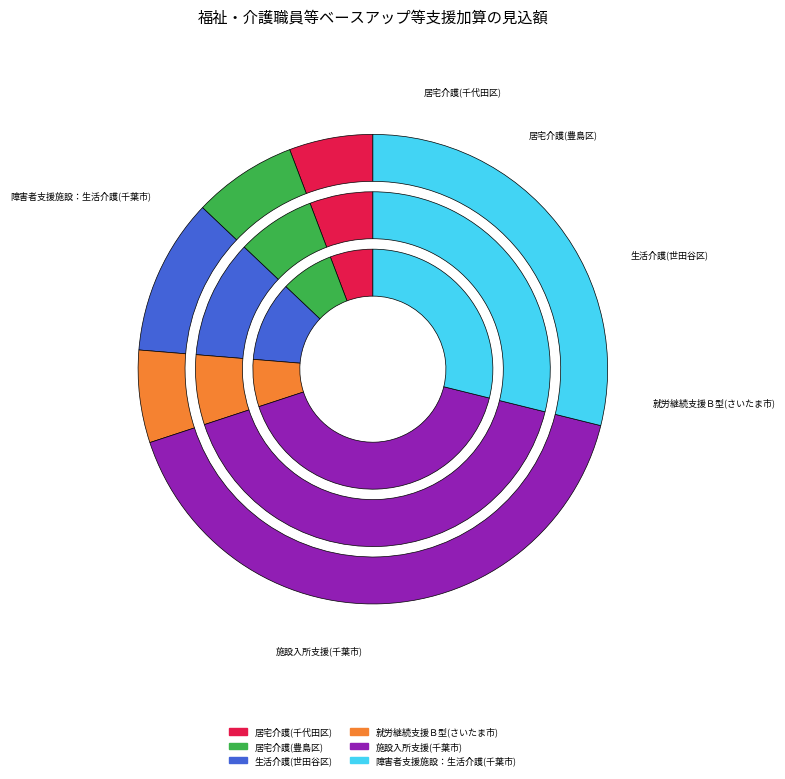

What is the smallest slice in the pie chart?

居宅介護(千代田区)